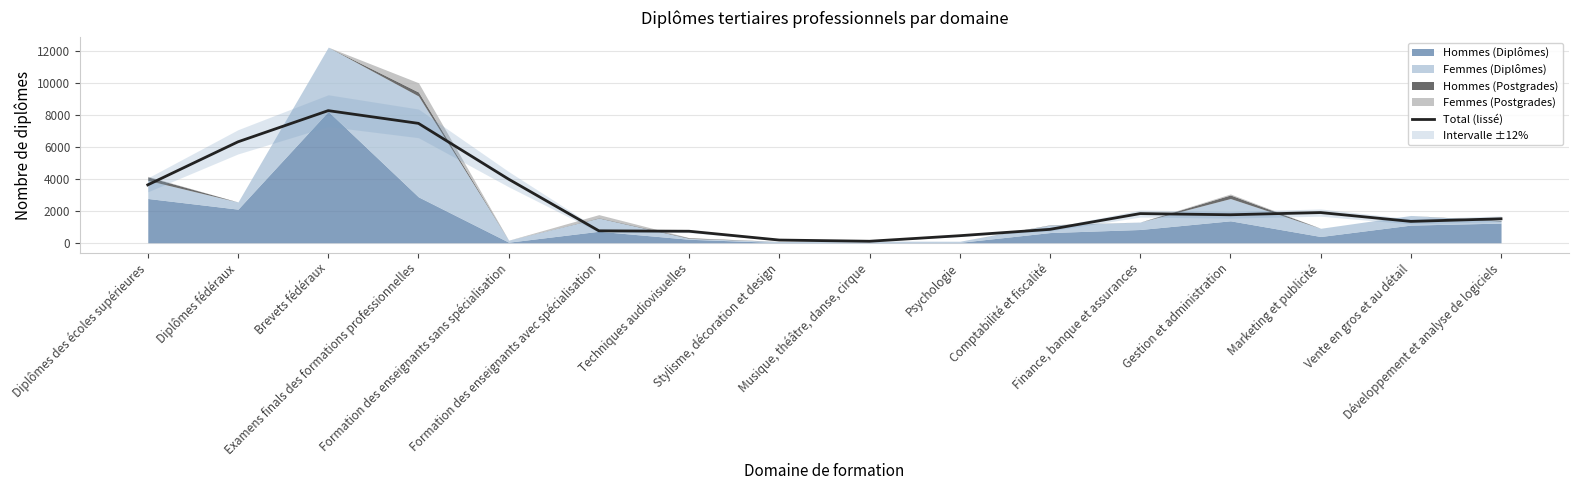

Between Techniques audiovisuelles and Psychologie, which is larger?

Techniques audiovisuelles